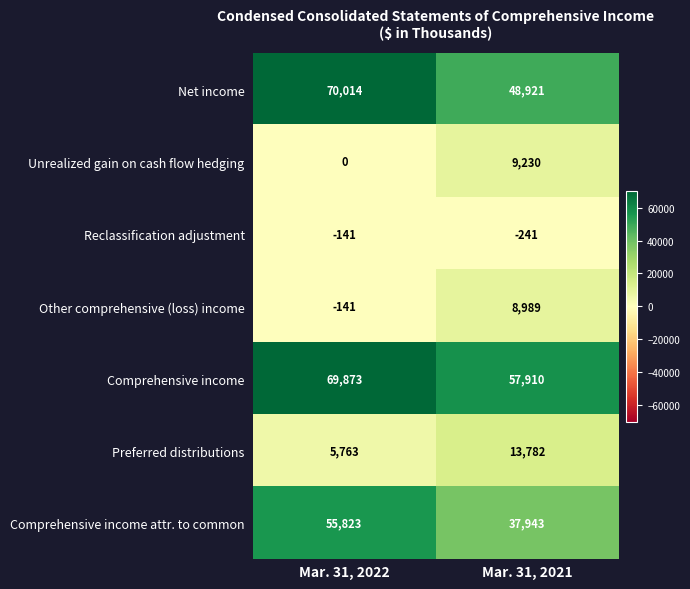

The value of Reclassification adjustment at Mar. 31, 2022 is -189. True or false?

False